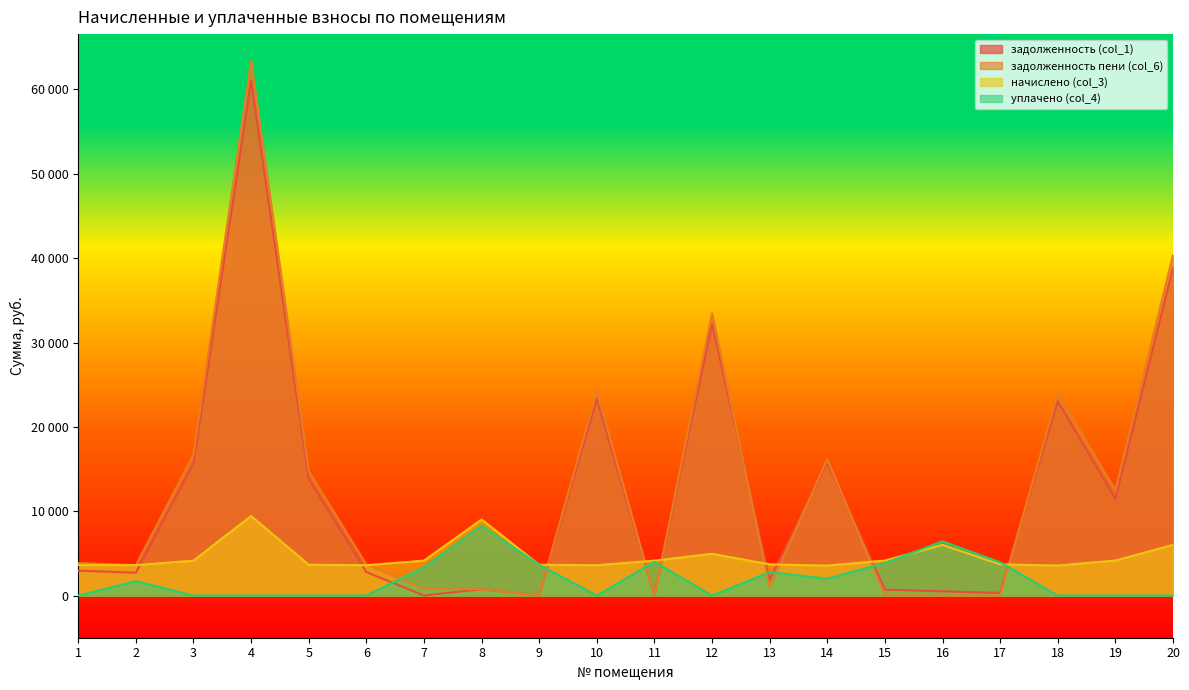

What are all the series names shown in the legend?

задолженность (col_1), задолженность пени (col_6), начислено (col_3), уплачено (col_4)